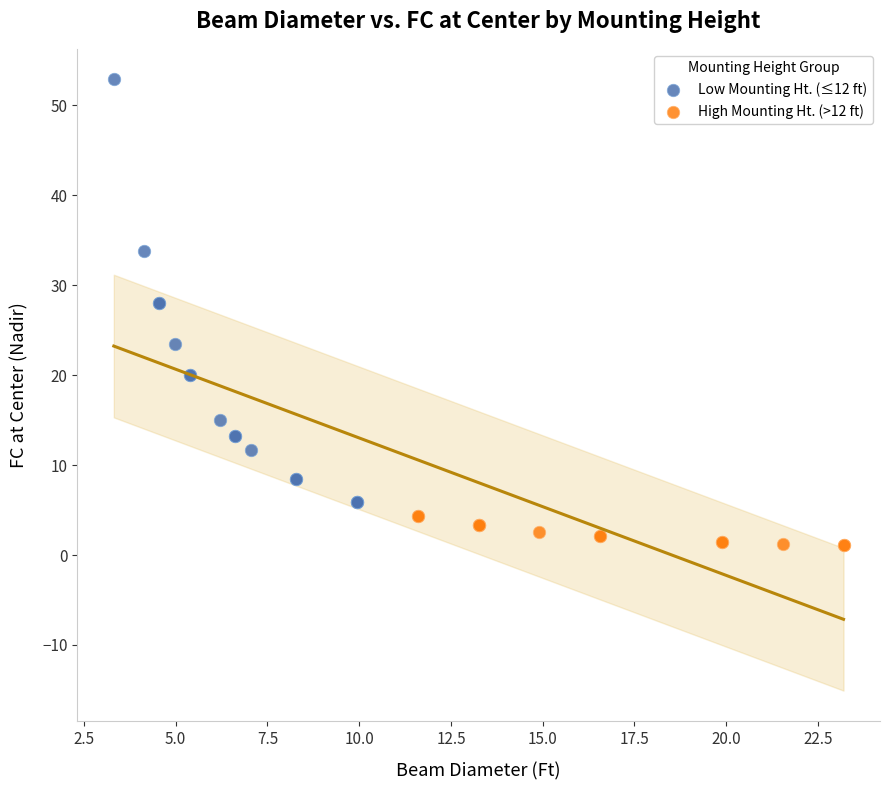

Which series contains the highest Y value?

Low Mounting Ht. (≤12 ft)